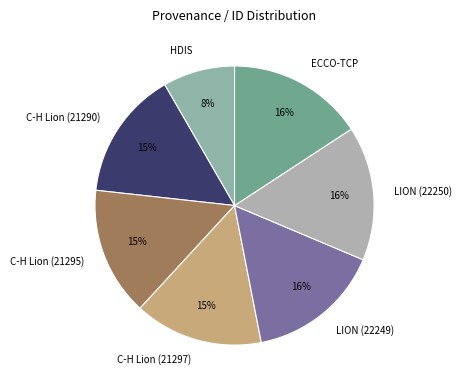

True or false: ECCO-TCP accounts for 24% of the total.

False